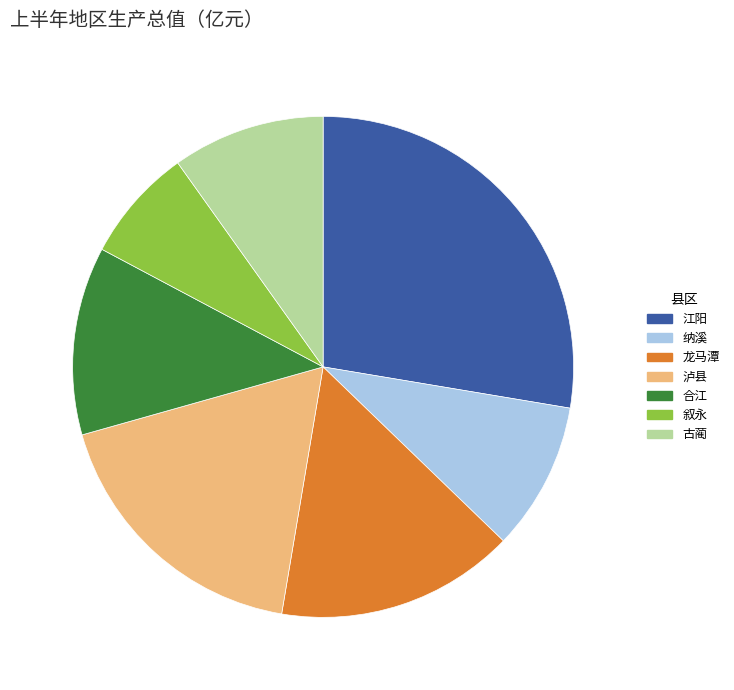

Is there a majority slice in this chart?

No